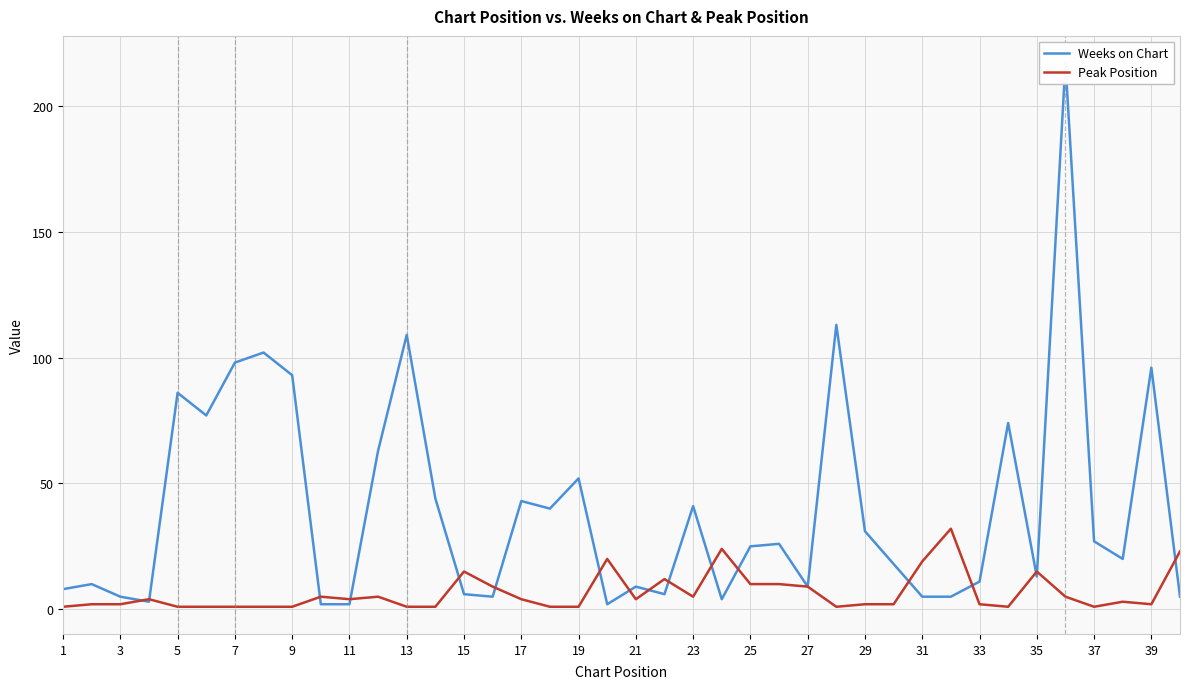

How many categories are shown in the chart?

40